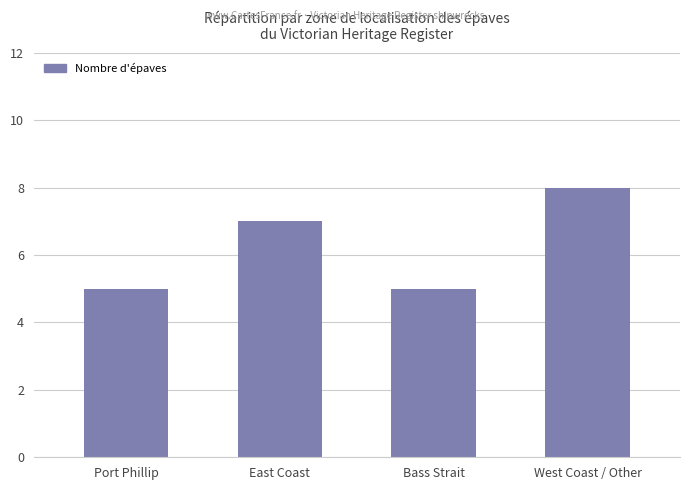

True or false: the data shows 5 at Bass Strait.

True